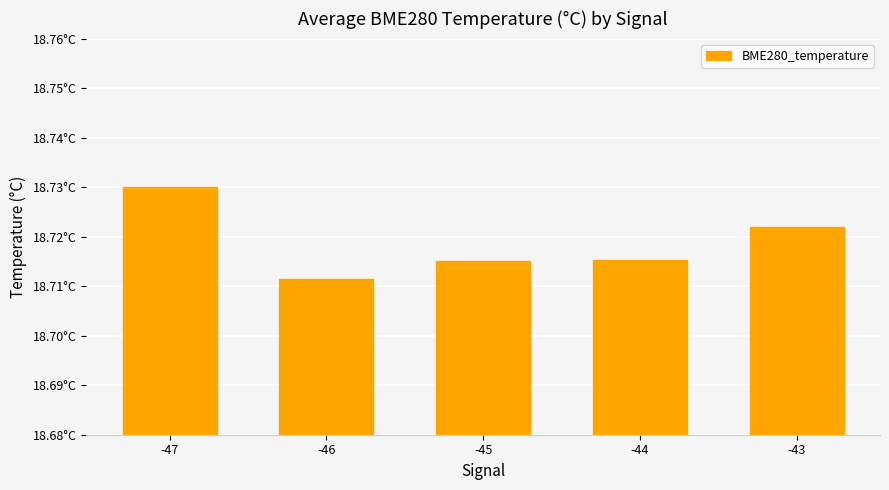

Are the bars horizontal?

No